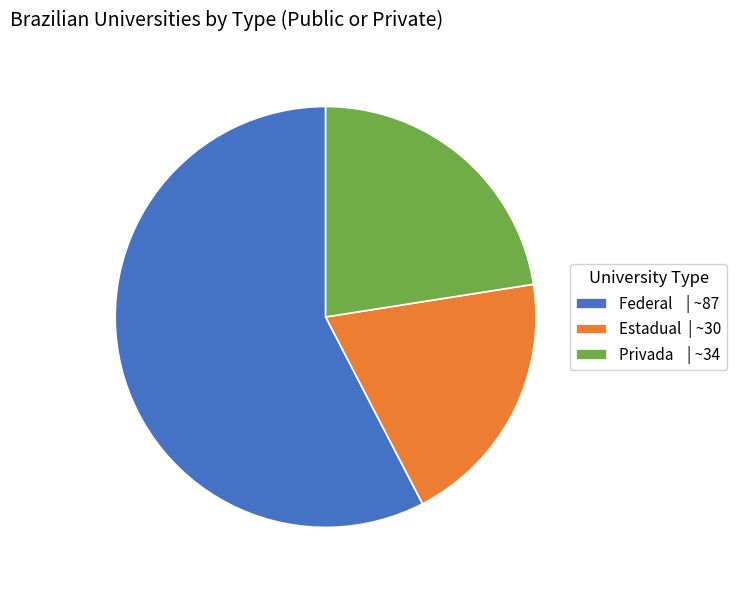

Combined, do Estadual and Privada account for over 50%?

No